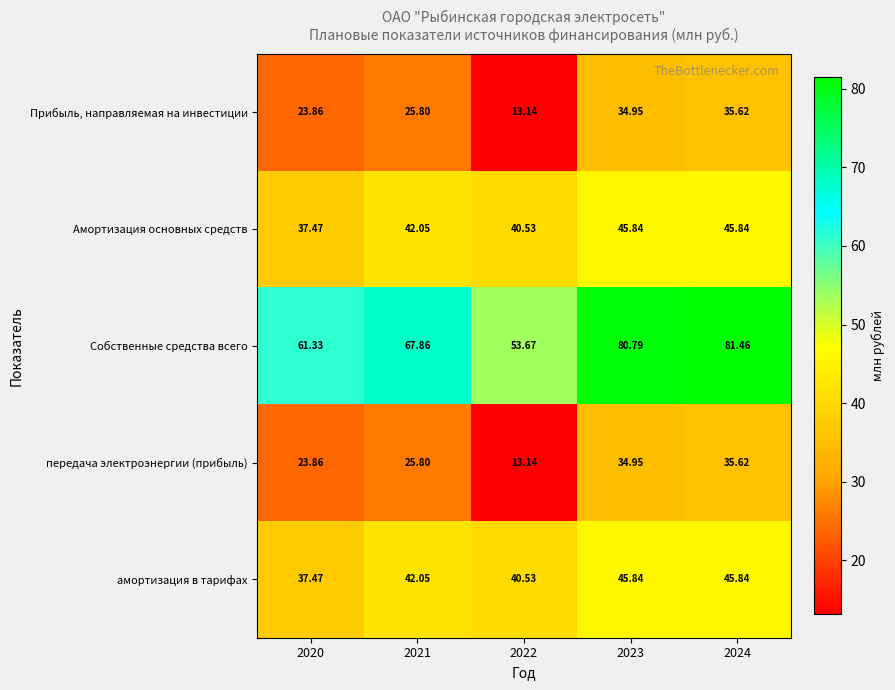

Which series has the largest total across all categories?

Собственные средства всего